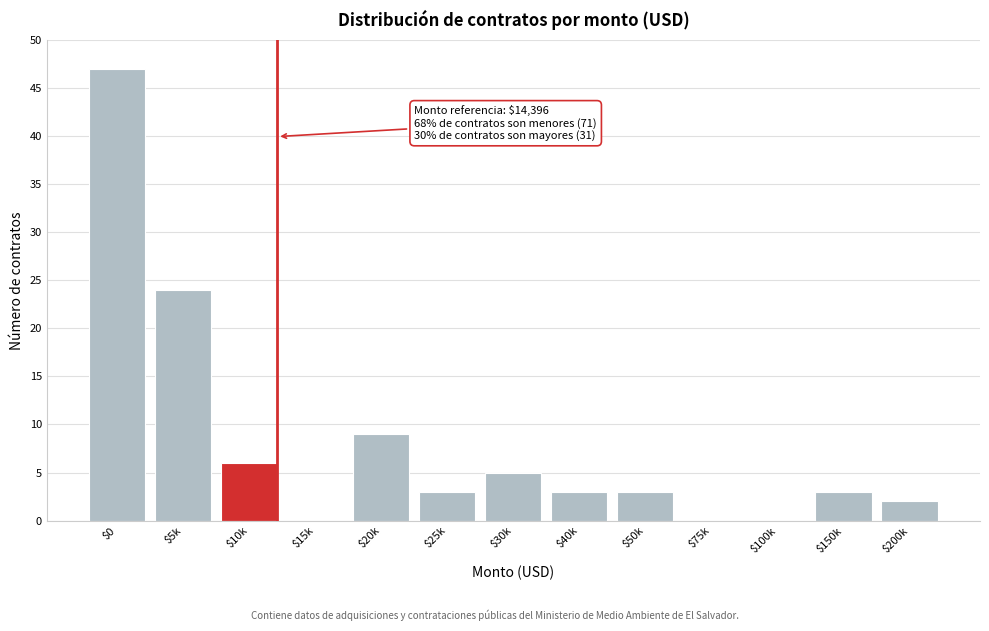

What is the maximum value shown in the chart?

47